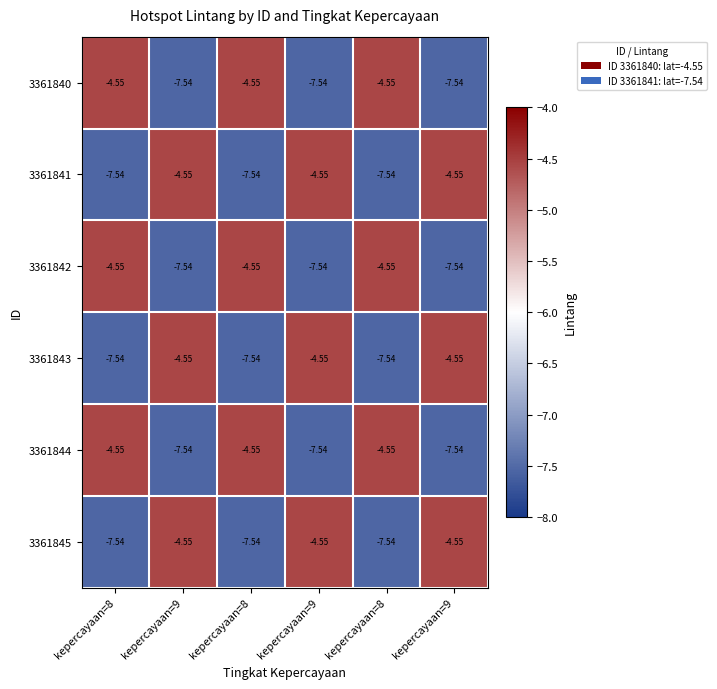

What is the smallest value displayed?

-7.5